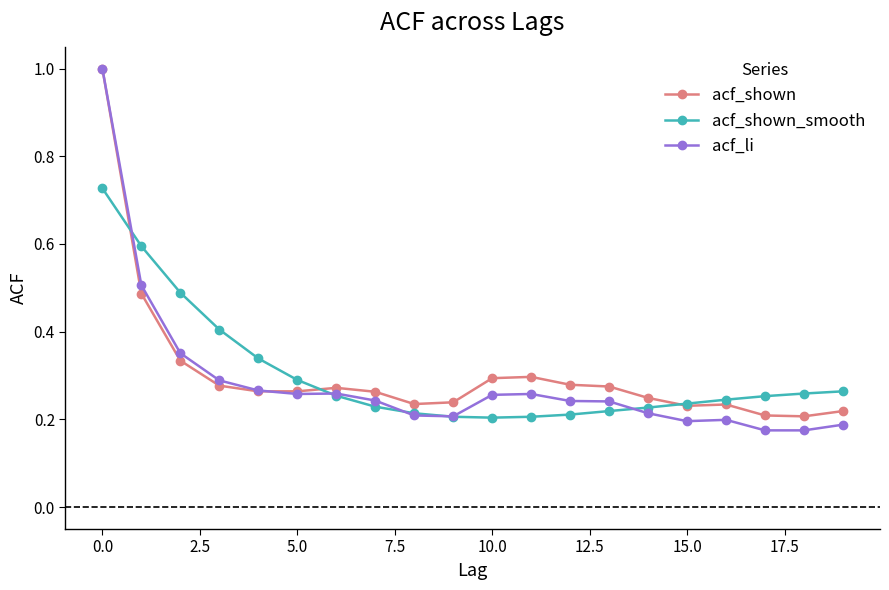

At how many categories does at least one series exceed 0?

20